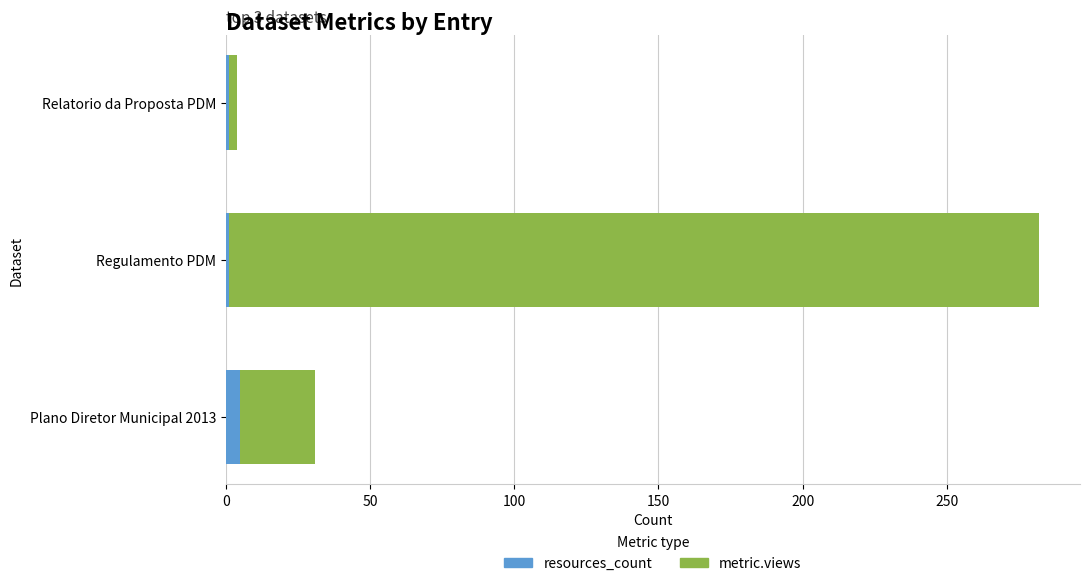

Is it true that resources_count equals 5 at Plano Diretor Municipal 2013?

True